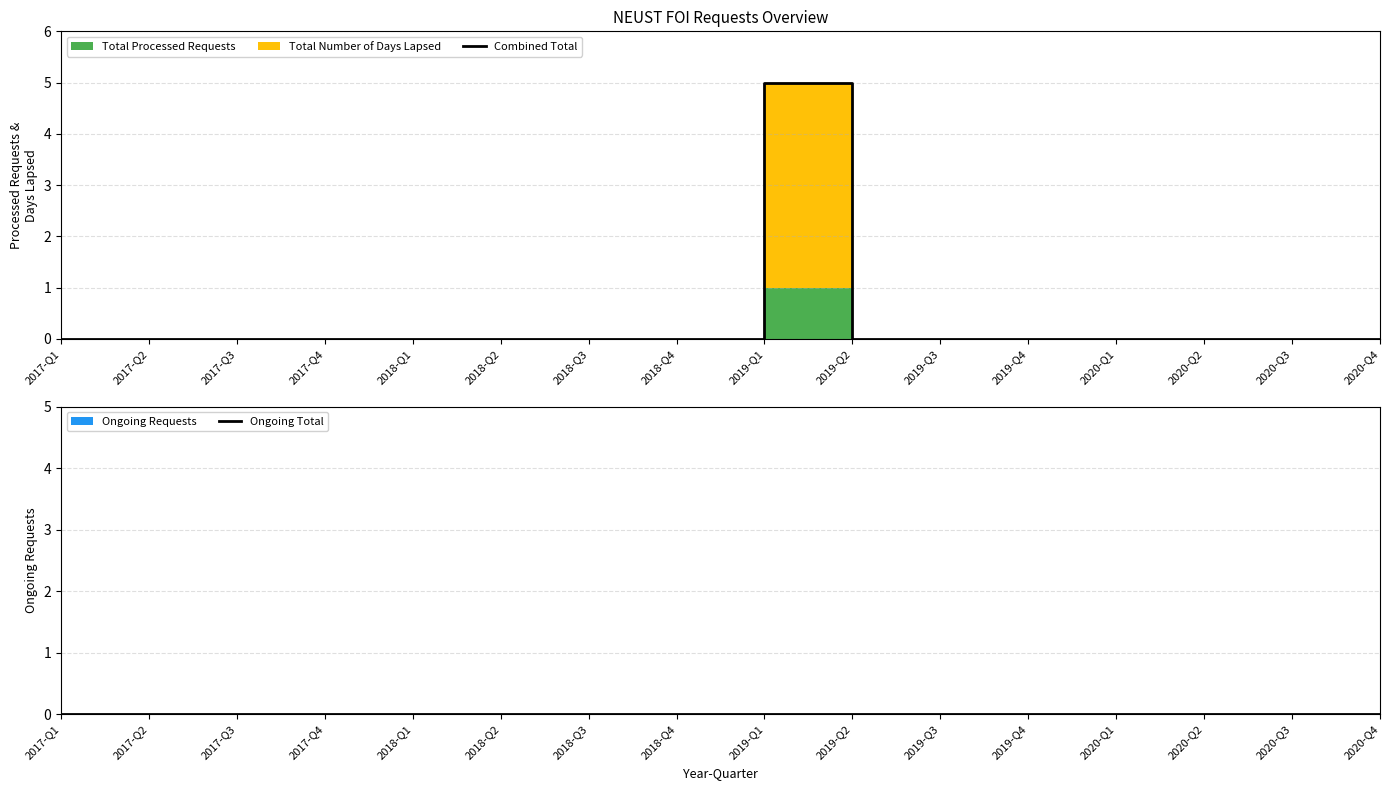

At how many categories does at least one series exceed 1?

1